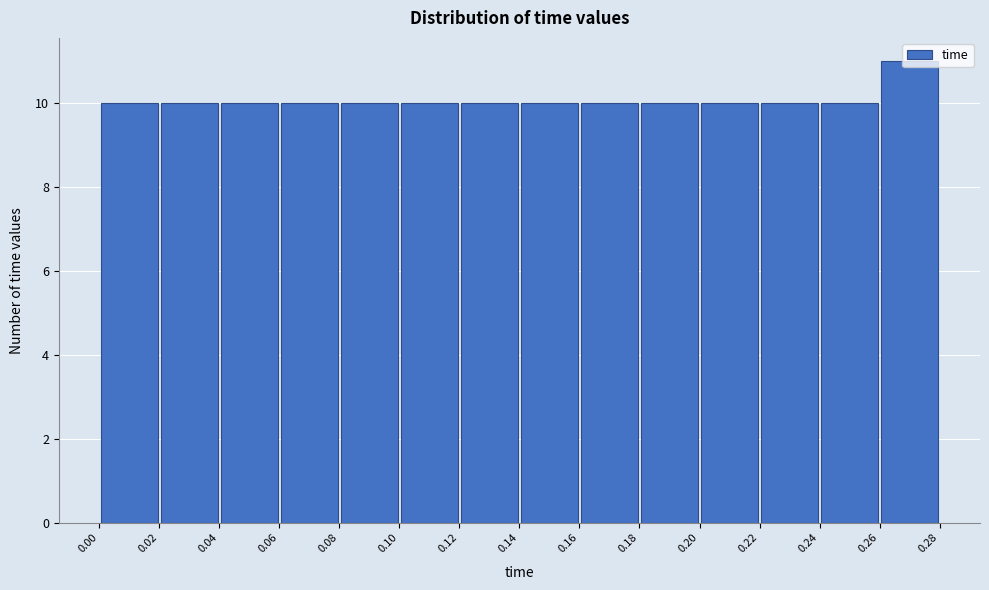

Reading left to right, list every bar in this chart as the range it spans on the x-axis followed by its height. The values are not printed on the chart, so give them approximately, as read against the axis.

0.00 to 0.02: 10
0.02 to 0.04: 10
0.04 to 0.06: 10
0.06 to 0.08: 10
0.08 to 0.10: 10
0.10 to 0.12: 10
0.12 to 0.14: 10
0.14 to 0.16: 10
0.16 to 0.18: 10
0.18 to 0.20: 10
0.20 to 0.22: 10
0.22 to 0.24: 10
0.24 to 0.26: 10
0.26 to 0.28: 11